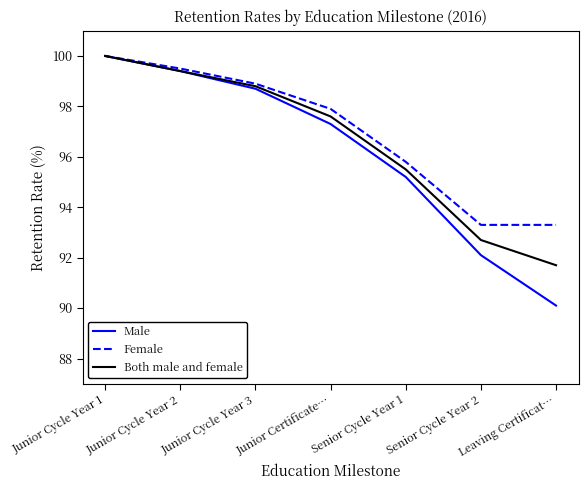

What is the difference between the Female values at Junior Certificate… and Senior Cycle Year 2?

4.6